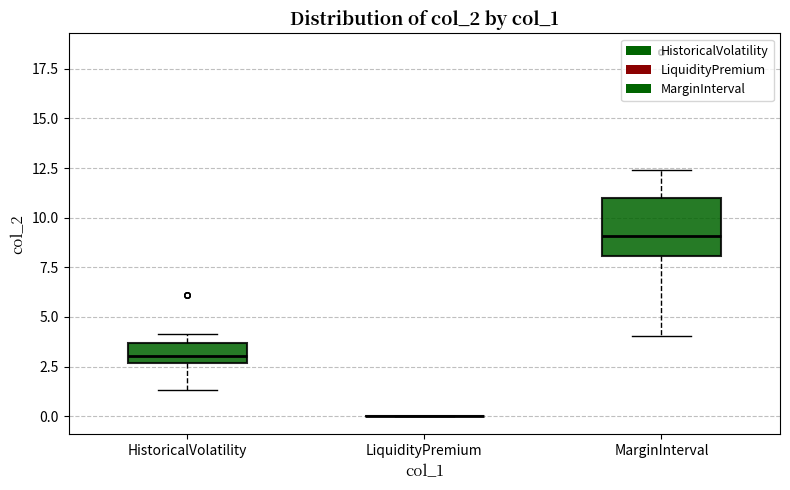

Reading left to right, read every box against the y-axis: the position of its median line, the range the box covers, and the ends of its whiskers. The values are not printed on the chart, so give them approximately, as read against the axis.

HistoricalVolatility: median 3.0, box 2.5 to 3.5, whiskers 1.5 to 4.0
LiquidityPremium: box collapsed to a line at 0.0, whiskers 0.0 to 0.0
MarginInterval: median 9.0, box 8.0 to 11.0, whiskers 4.0 to 12.5